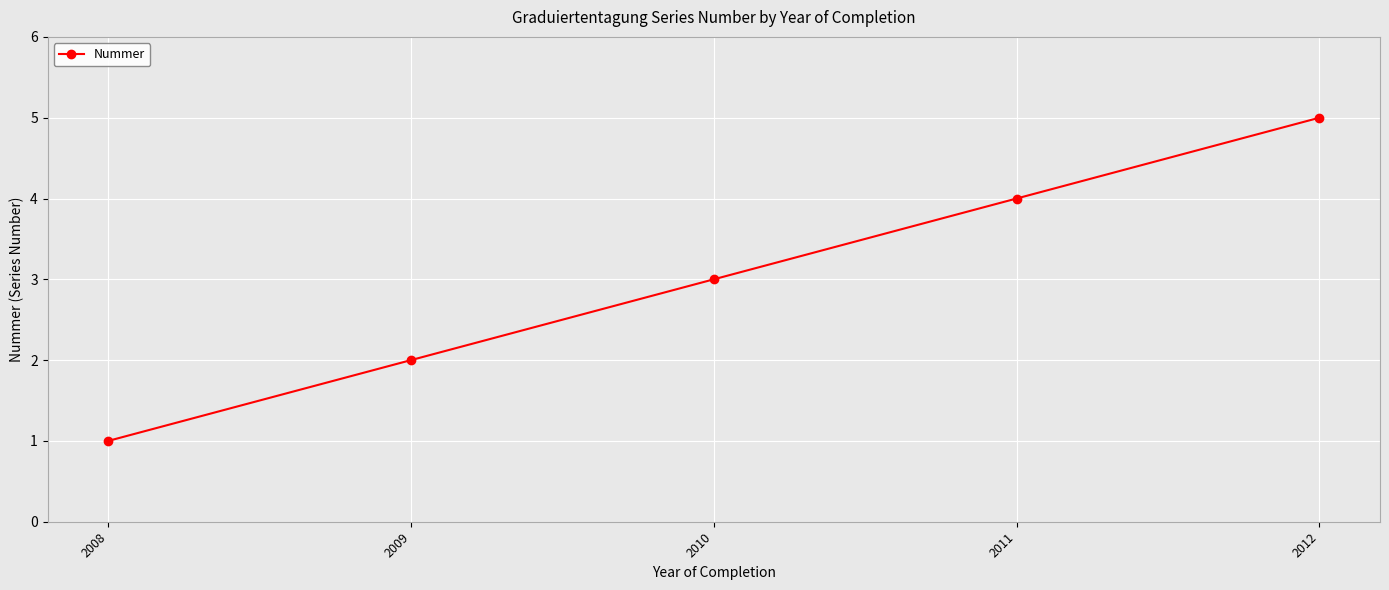

What is the smallest value displayed?

1